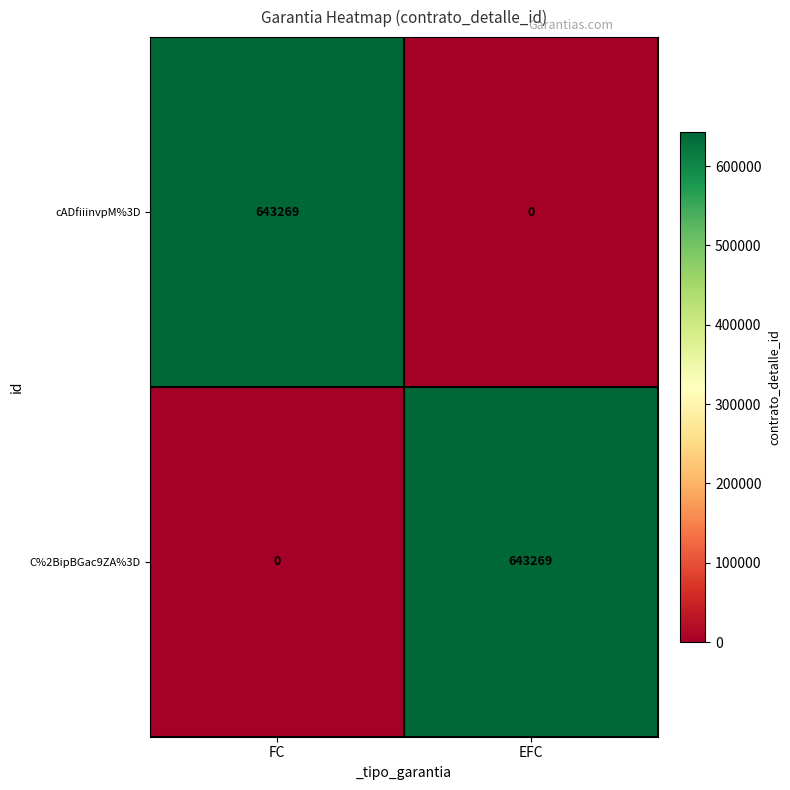

What is the total value across all series at EFC?

643269